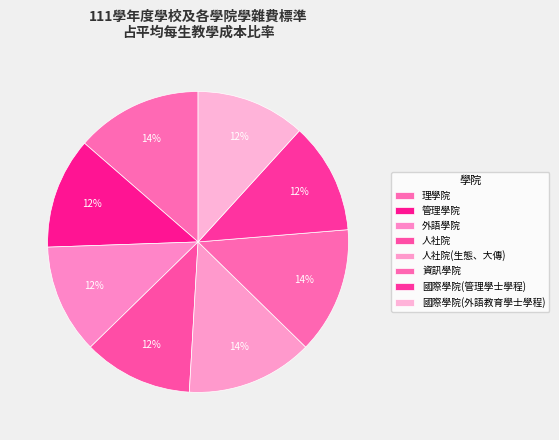

Which category has the smallest portion of the pie?

外語學院